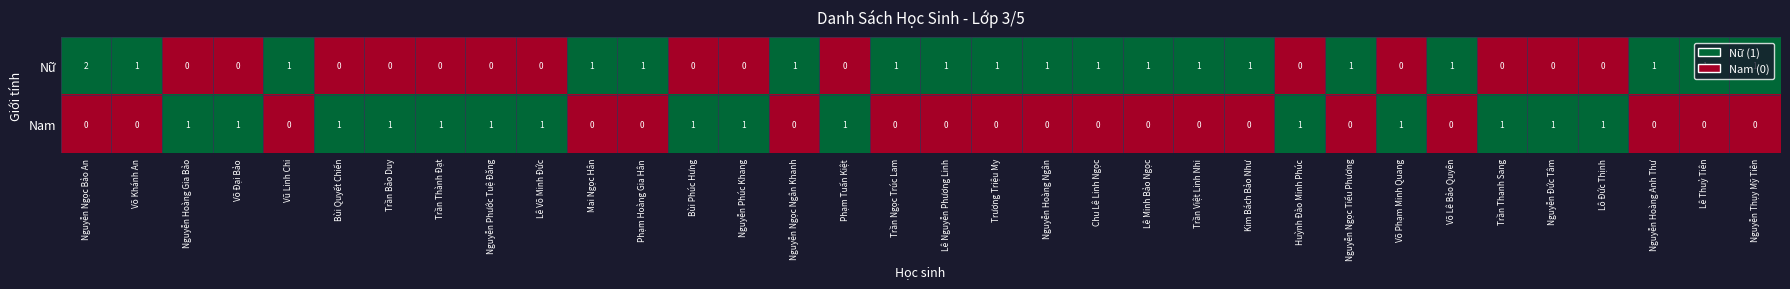

List the series in order of their overall mean, highest first.

Nữ, Nam